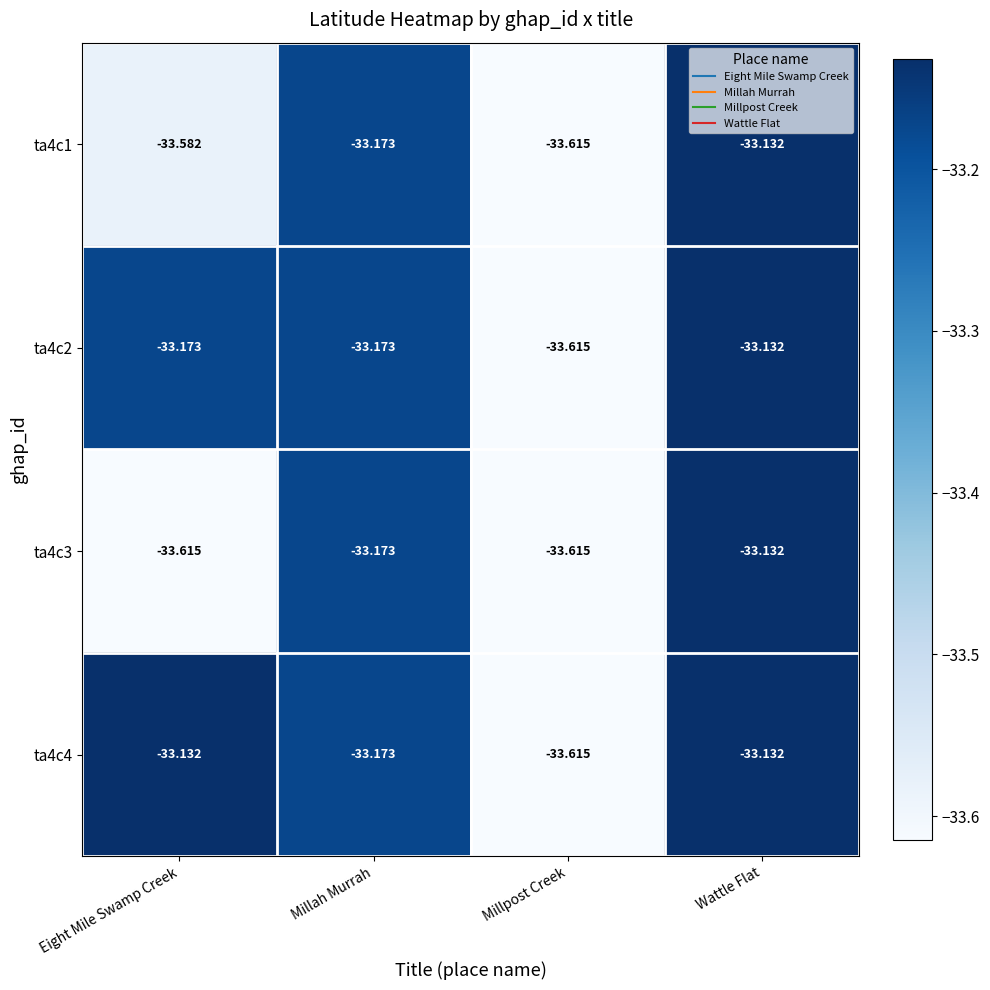

Which category has the lowest value in the ta4c4 series?

Millpost Creek